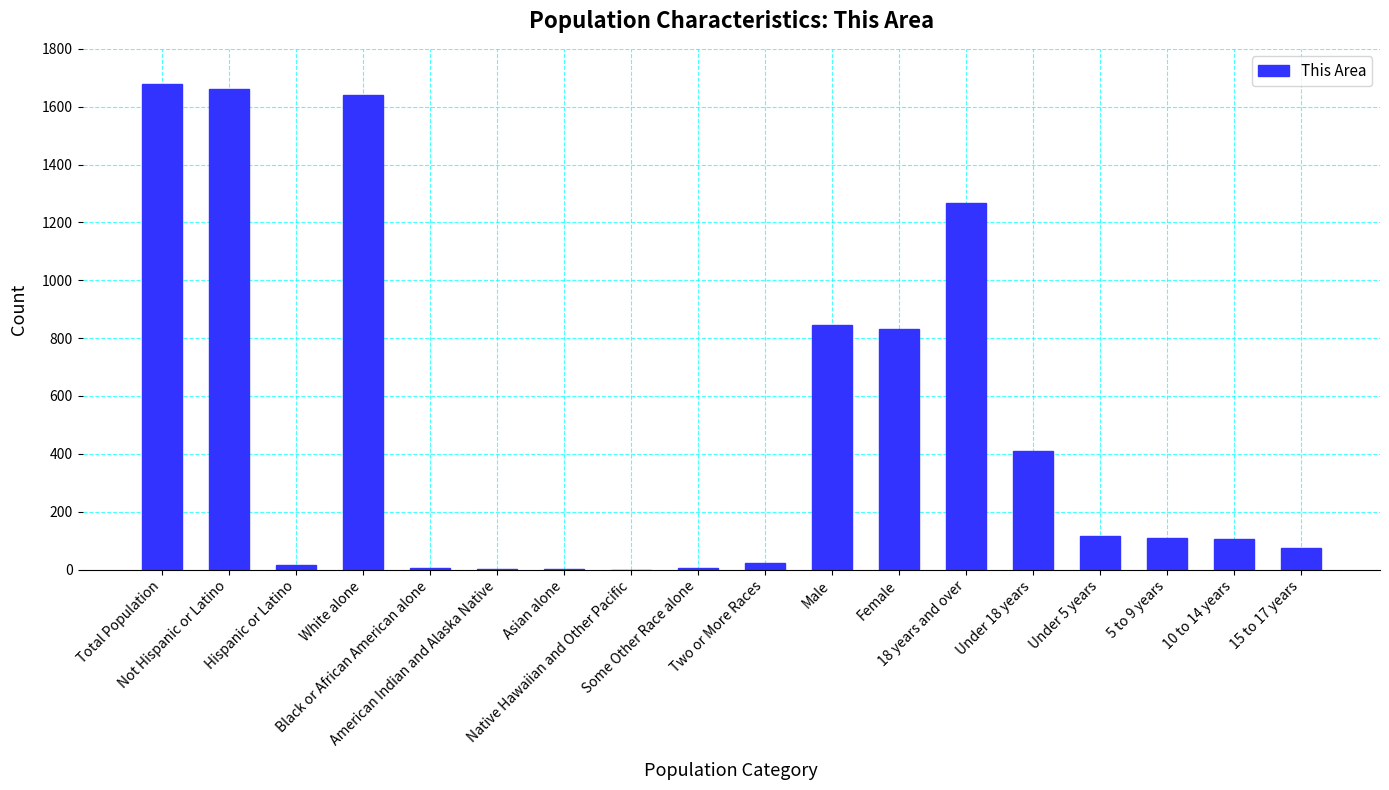

What is the greatest value displayed?

1677